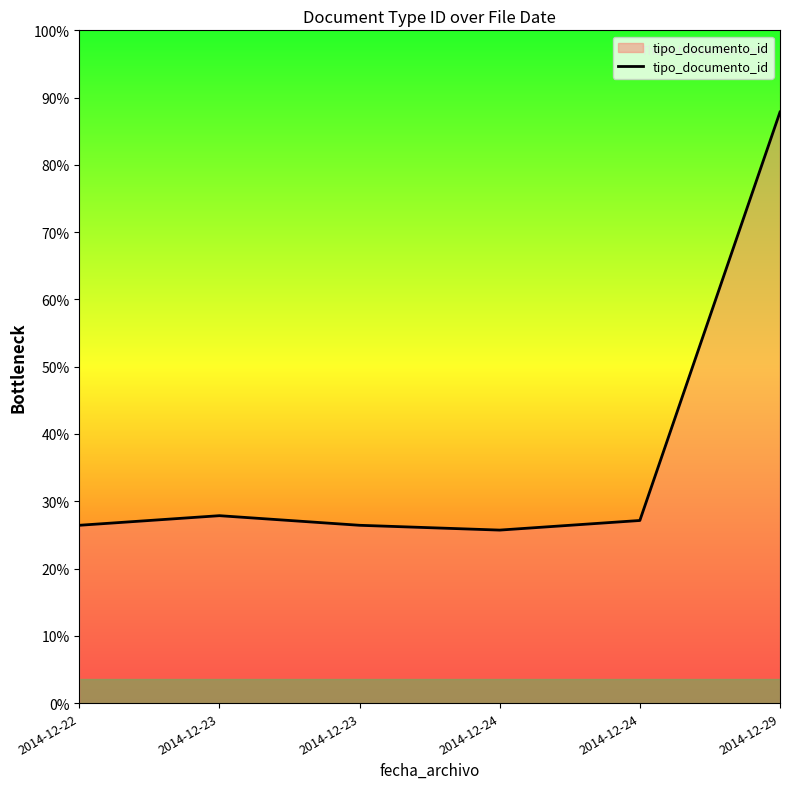

Does the chart display data point markers on the line(s)?

No